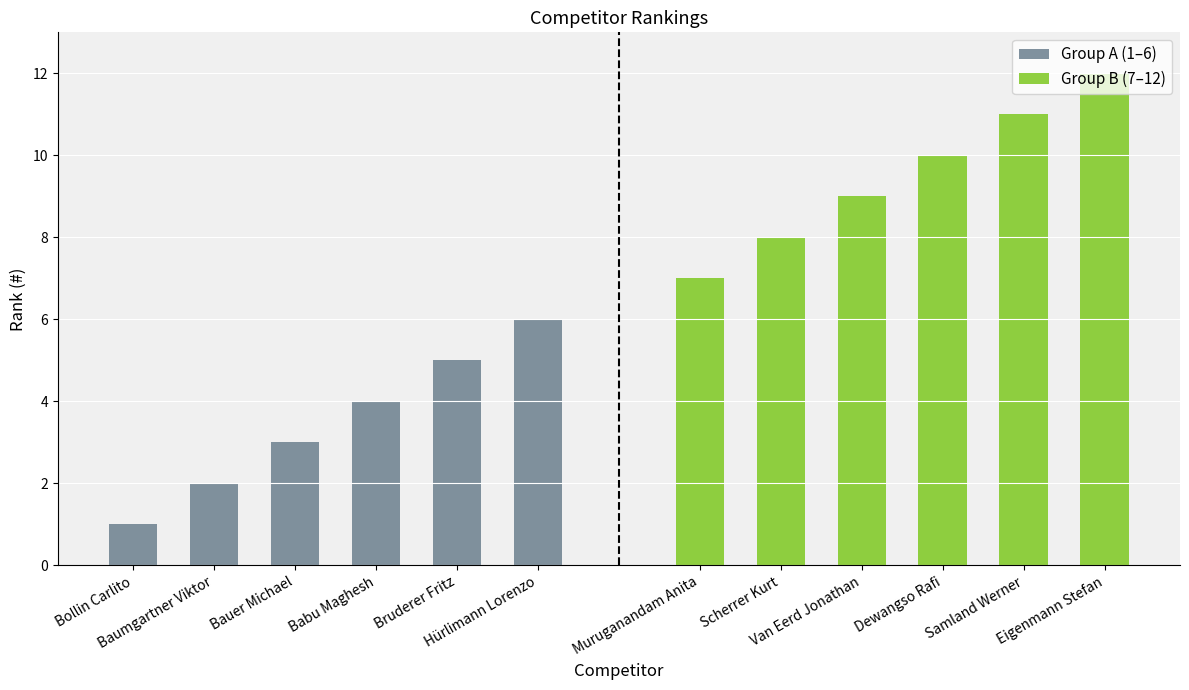

Is the value of Group A (1–6) at Baumgartner Viktor greater than the value of Group B (7–12) at Bruderer Fritz?

No